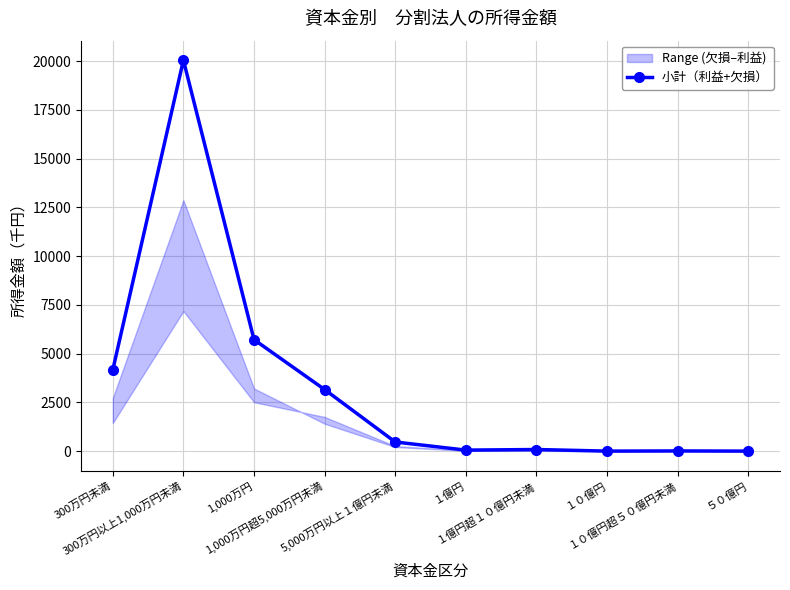

Reading left to right, list all the values displayed in this chart.

300万円未満=4169	300万円以上1,000万円未満=20048	1,000万円=5719	1,000万円超5,000万円未満=3158	5,000万円以上１億円未満=468	１億円=51	１億円超１０億円未満=82	１０億円=0	１０億円超５０億円未満=9	５０億円=0